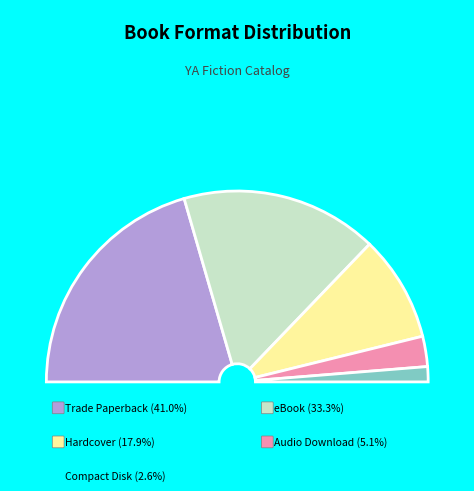

How many segments does this pie chart have?

5